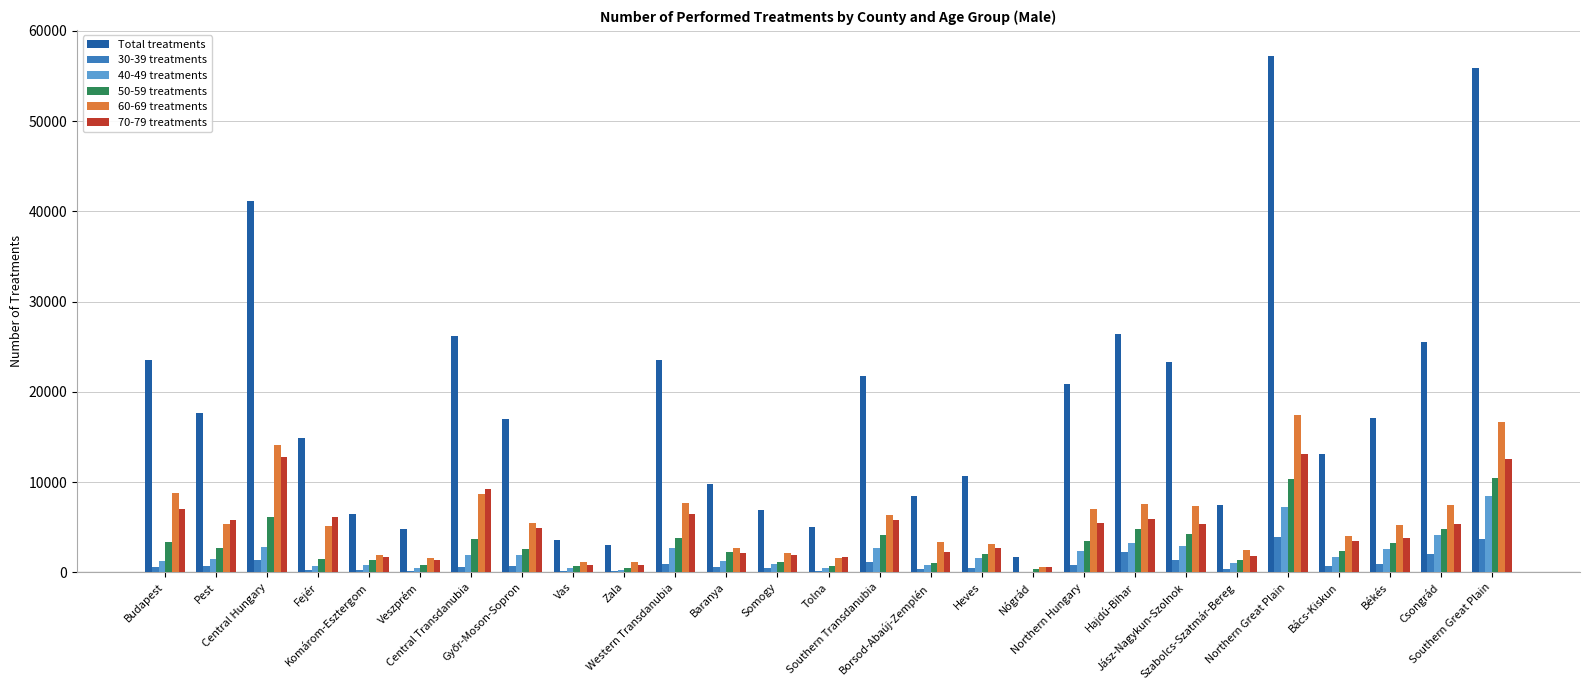

What is the difference between the Total treatments values at Pest and Fejér?

2711